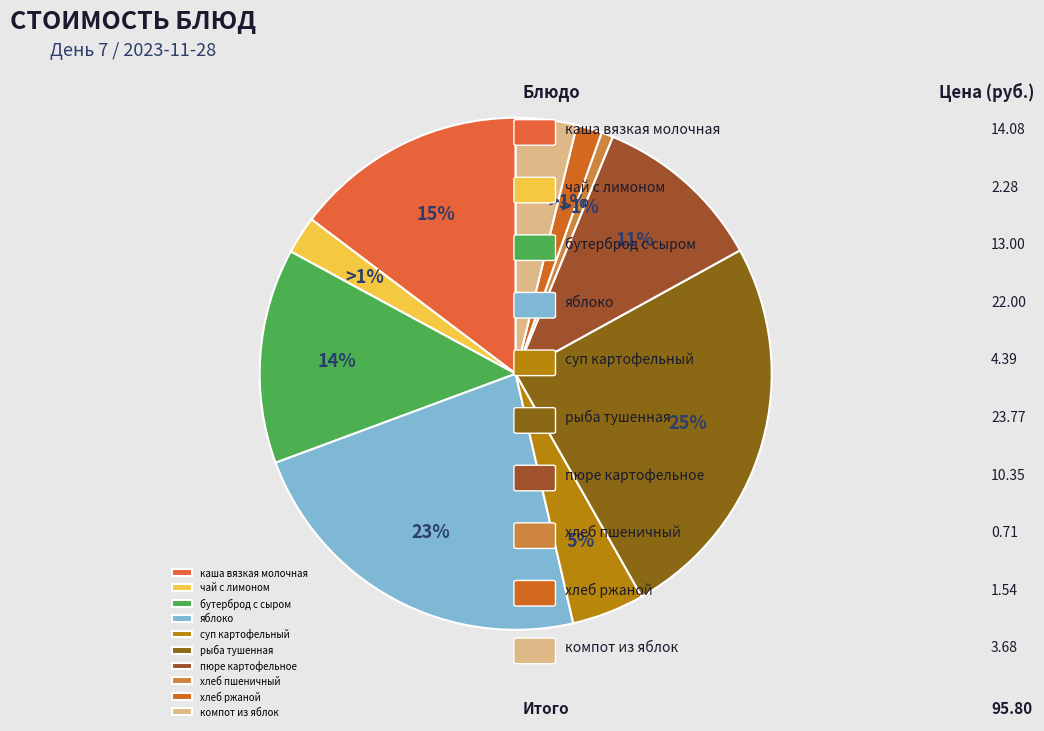

True or false: хлеб пшеничный accounts for 1% of the total.

True